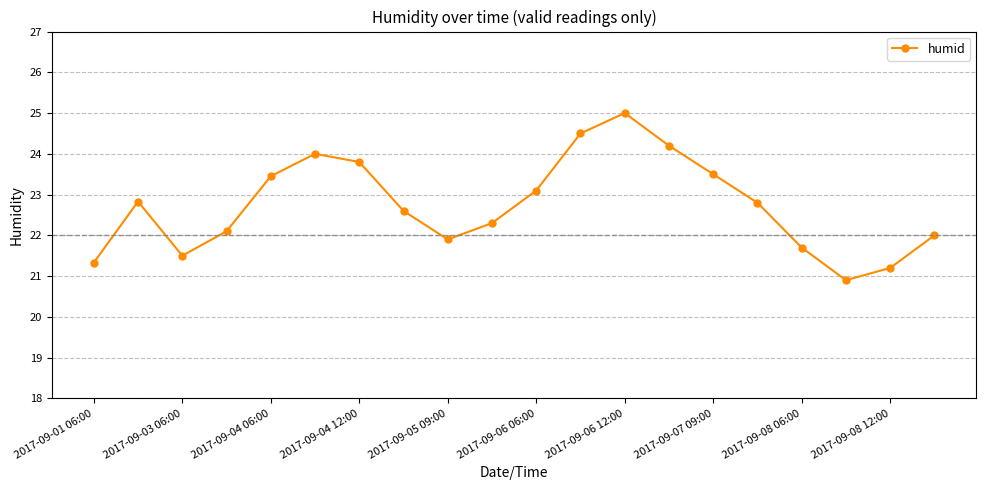

How many points are higher than both their immediate neighbors (excluding endpoints)?

3